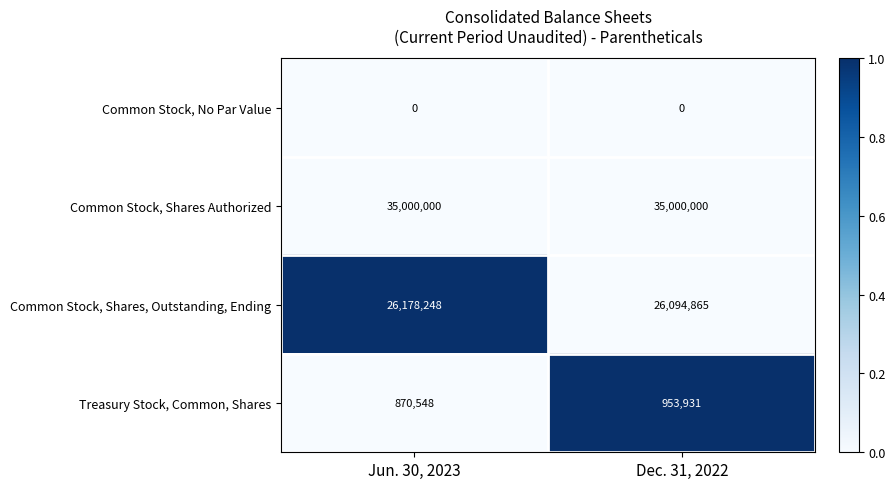

What is the difference between the highest and lowest values at Jun. 30, 2023?

35000000